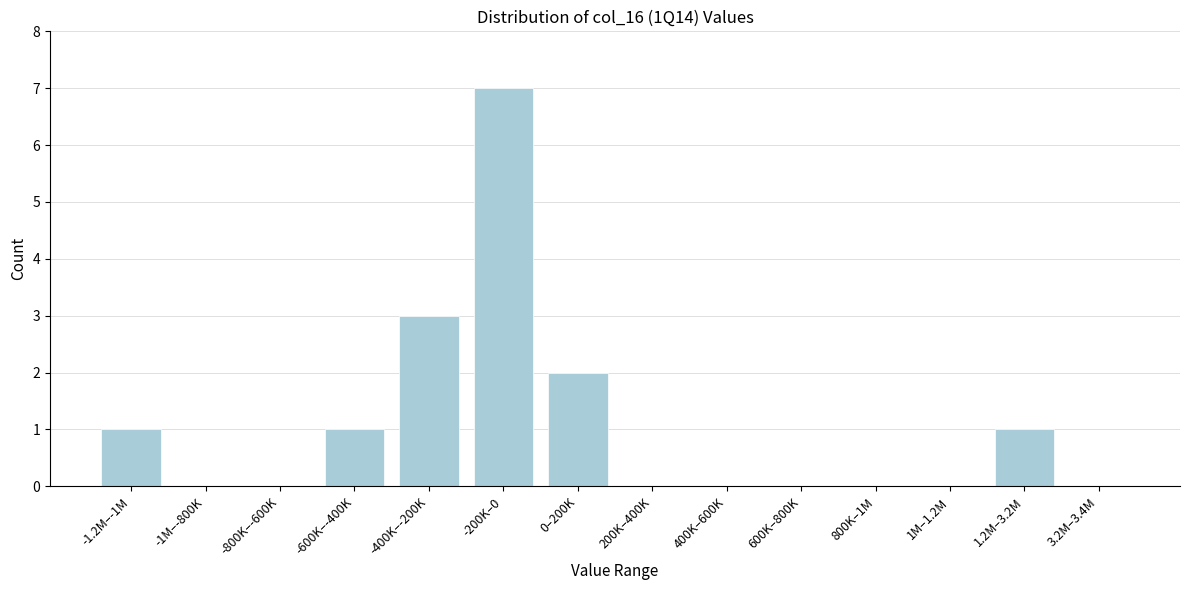

Reading left to right, what are all the values shown in this chart?

-1.2M–-1M=1	-1M–-800K=0	-800K–-600K=0	-600K–-400K=1	-400K–-200K=3	-200K–0=7	0–200K=2	200K–400K=0	400K–600K=0	600K–800K=0	800K–1M=0	1M–1.2M=0	1.2M–3.2M=1	3.2M–3.4M=0